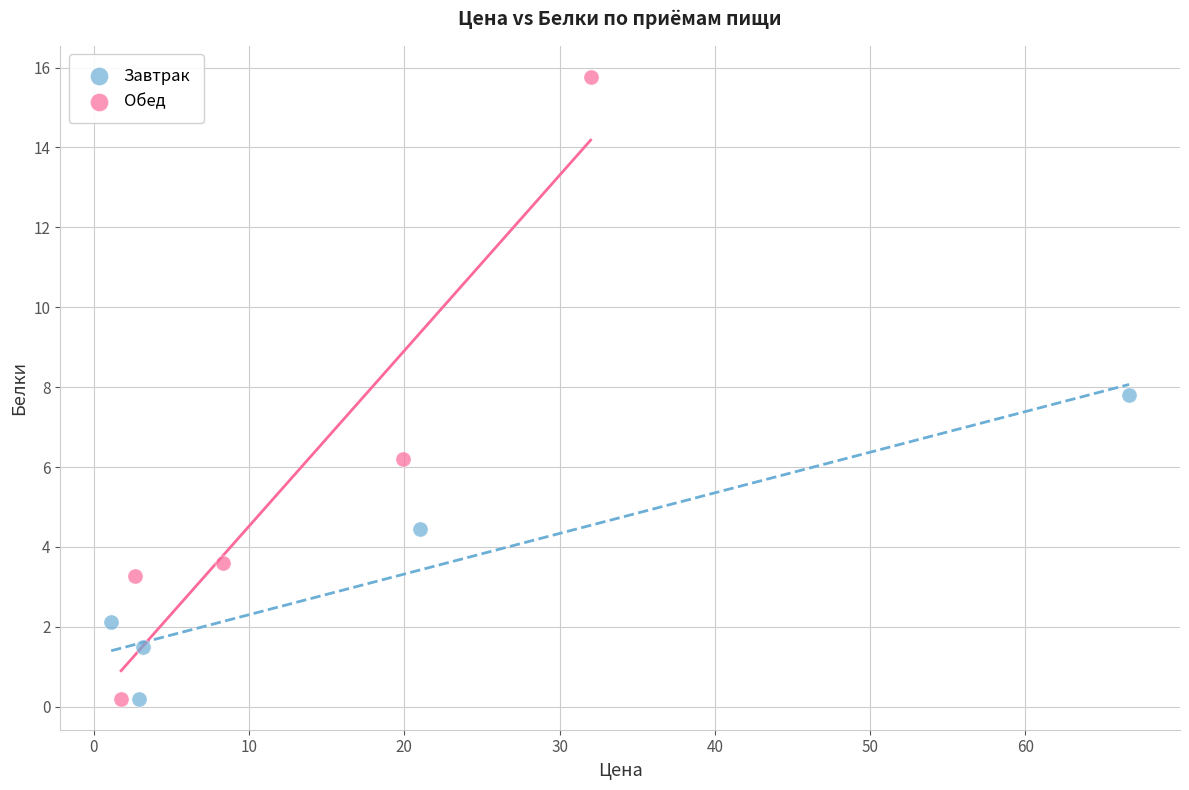

Which series reaches the maximum Y coordinate?

Обед